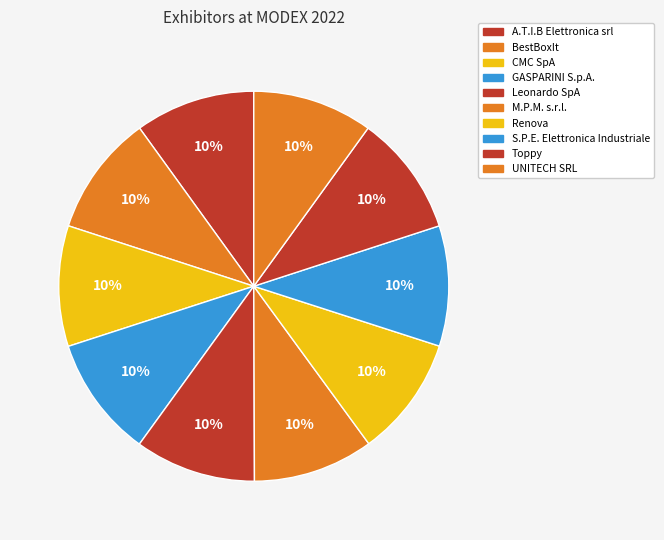

Approximately how many times larger is the value at M.P.M. s.r.l. compared to A.T.I.B Elettronica srl?

1.0